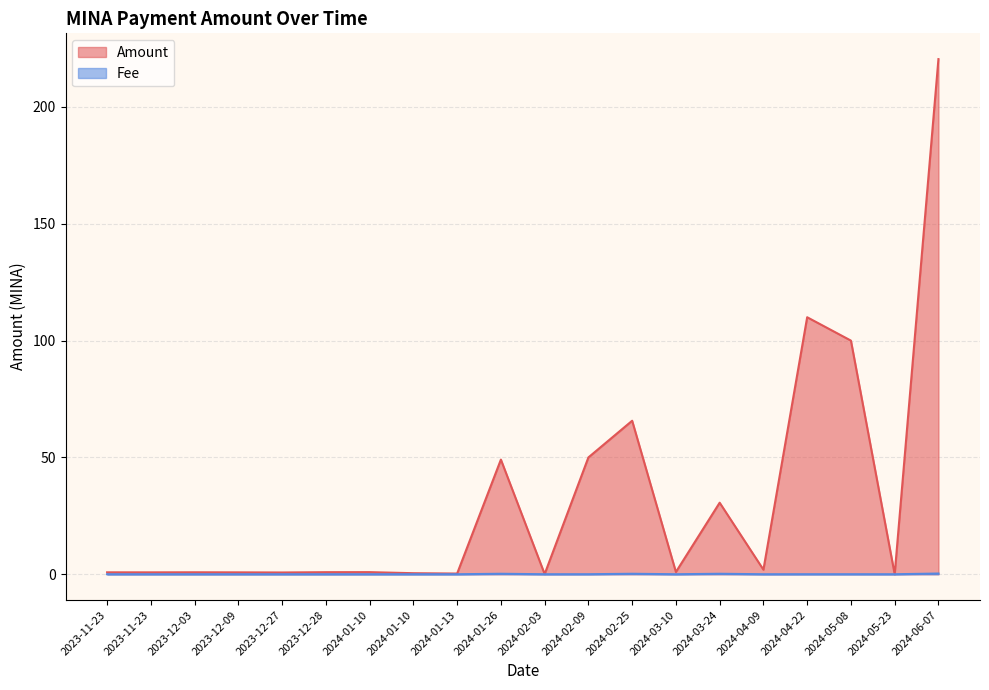

What is the label of the 1st point from the right?

2024-06-07